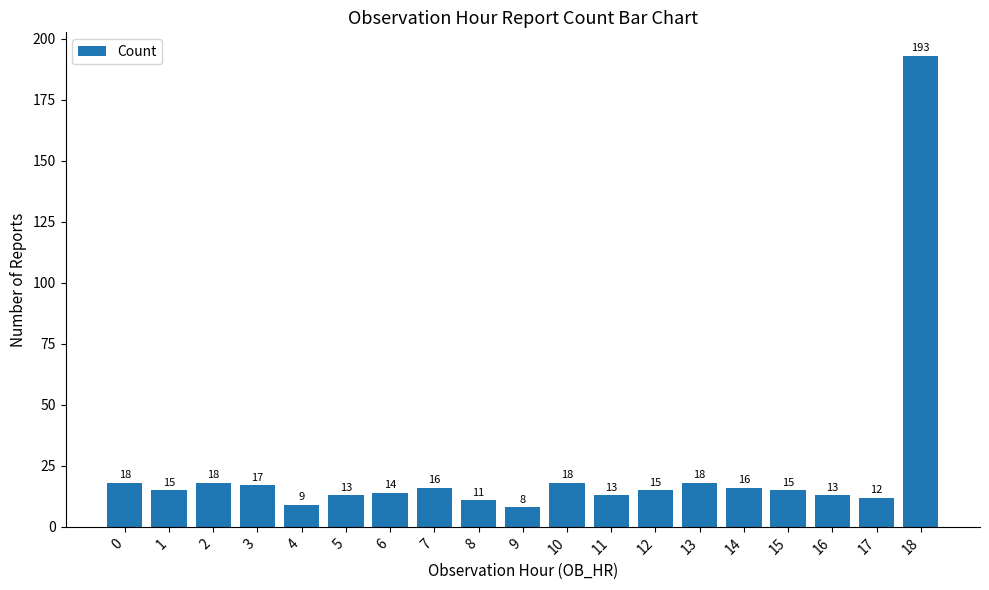

Between 15 and 8, which is larger?

15